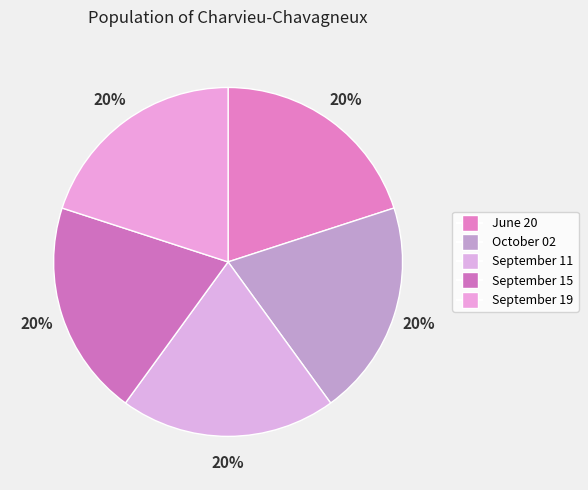

Between September 19 and October 02, which is larger?

September 19